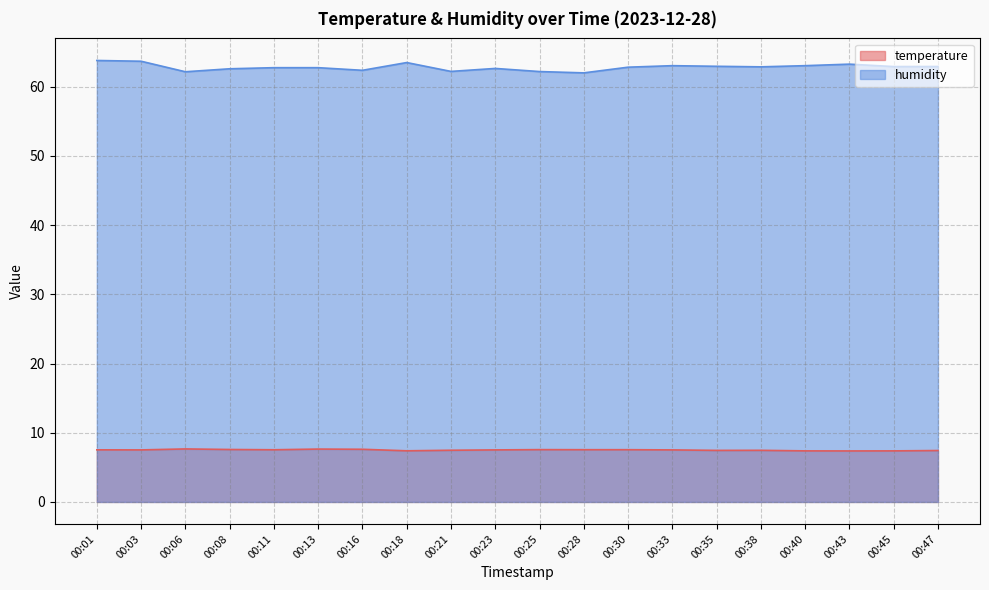

Reading left to right, extract all data points from this chart.

temperature: 7.5	7.5	7.7	7.6	7.5	7.6	7.6	7.4	7.5	7.5	7.6	7.5	7.5	7.5	7.5	7.5	7.4	7.4	7.4	7.4
humidity: 63.8	63.7	62.1	62.6	62.7	62.7	62.4	63.5	62.2	62.6	62.2	62.0	62.8	63.0	62.9	62.9	63.0	63.2	62.9	62.9